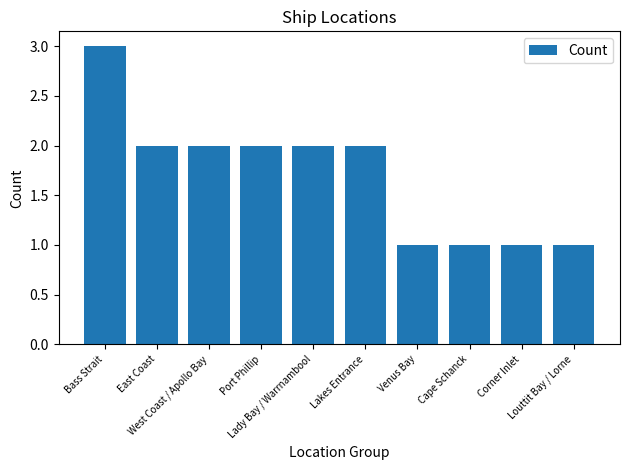

What is the smallest value displayed?

1